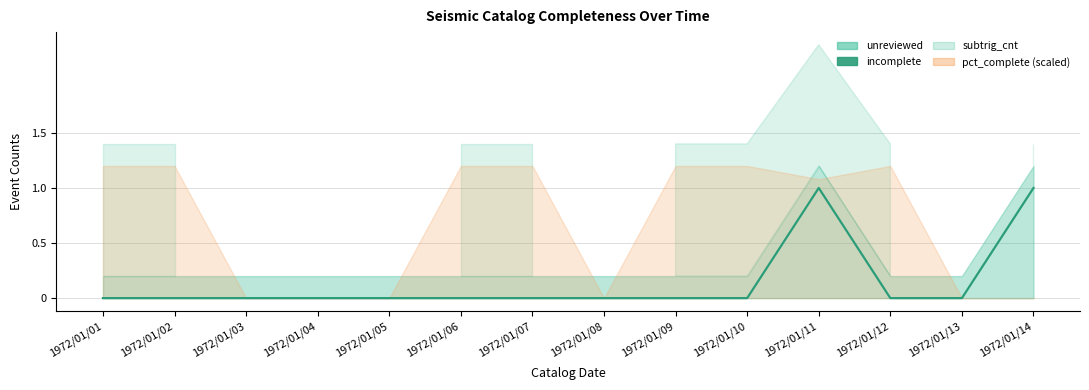

How many lines are shown in the chart?

1